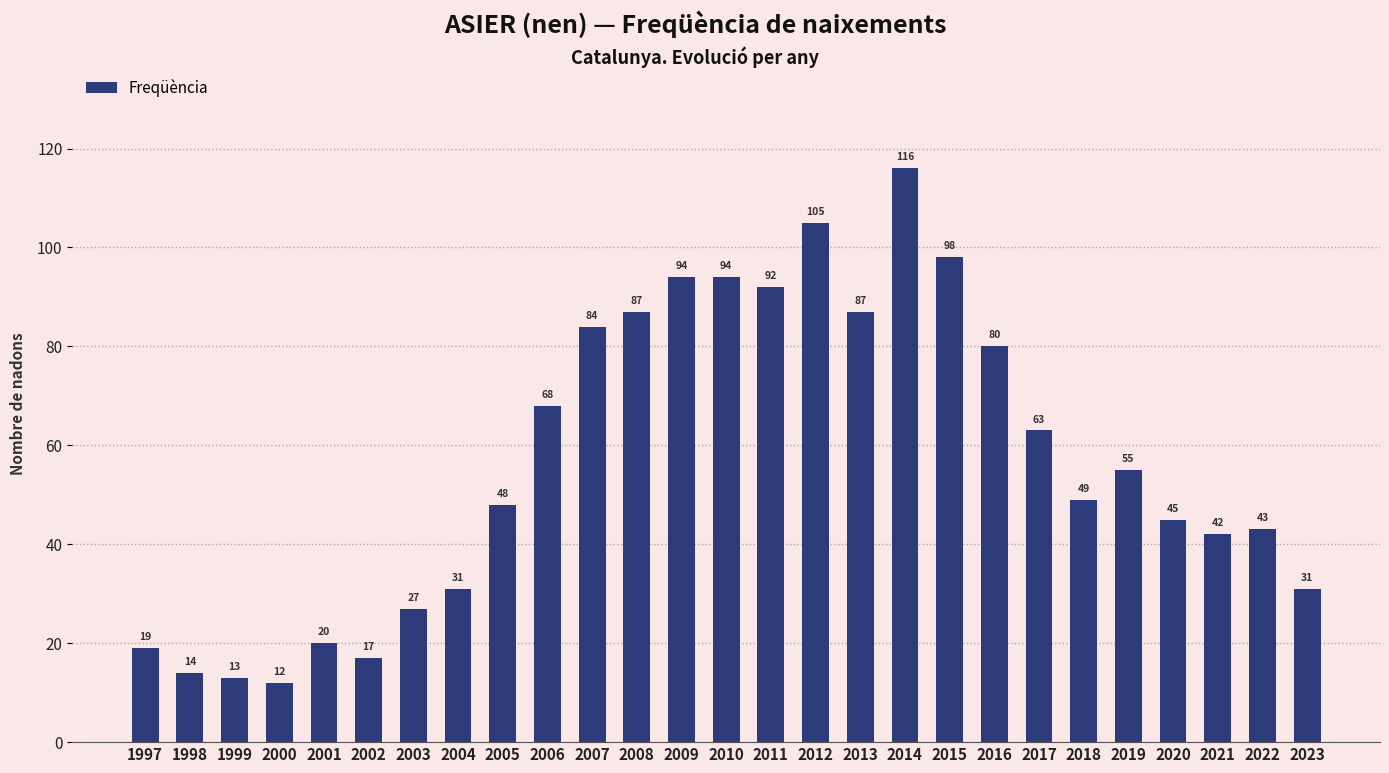

What is the difference between the second highest and minimum values?

93